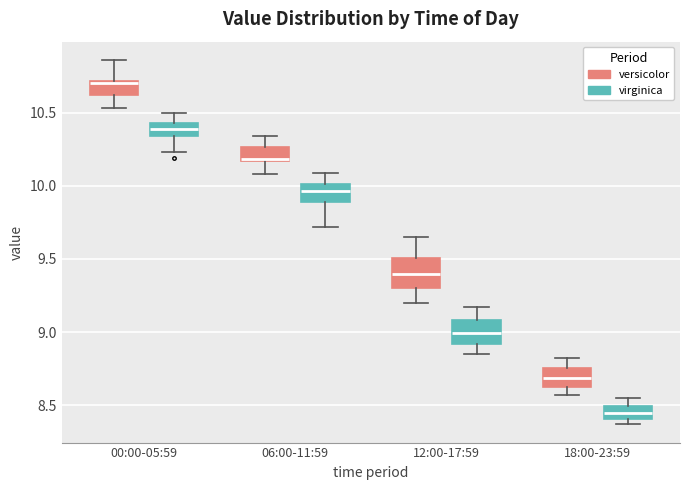

Reading left to right, read every box against the y-axis: the position of its median line, the range the box covers, and the ends of its whiskers. The values are not printed on the chart, so give them approximately, as read against the axis.

00:00-05:59 (versicolor): median 10.70 (just below the box's upper edge), box 10.60 to 10.70, whiskers 10.55 to 10.85
00:00-05:59 (virginica): median 10.40, box 10.35 to 10.45, whiskers 10.25 to 10.50
06:00-11:59 (versicolor): median 10.20, box 10.15 to 10.25, whiskers 10.10 to 10.35
06:00-11:59 (virginica): median 9.95, box 9.90 to 10.00, whiskers 9.70 to 10.10
12:00-17:59 (versicolor): median 9.40, box 9.30 to 9.50, whiskers 9.20 to 9.65
12:00-17:59 (virginica): median 9.00, box 8.90 to 9.10, whiskers 8.85 to 9.15
18:00-23:59 (versicolor): median 8.70, box 8.65 to 8.75, whiskers 8.55 to 8.80
18:00-23:59 (virginica): median 8.45, box 8.40 to 8.50, whiskers 8.35 to 8.55